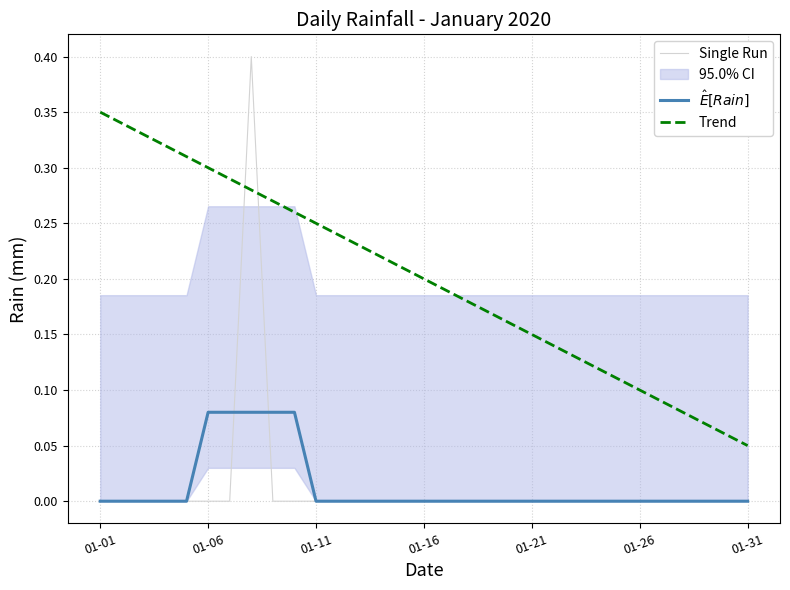

Does the chart have visible grid lines?

Yes